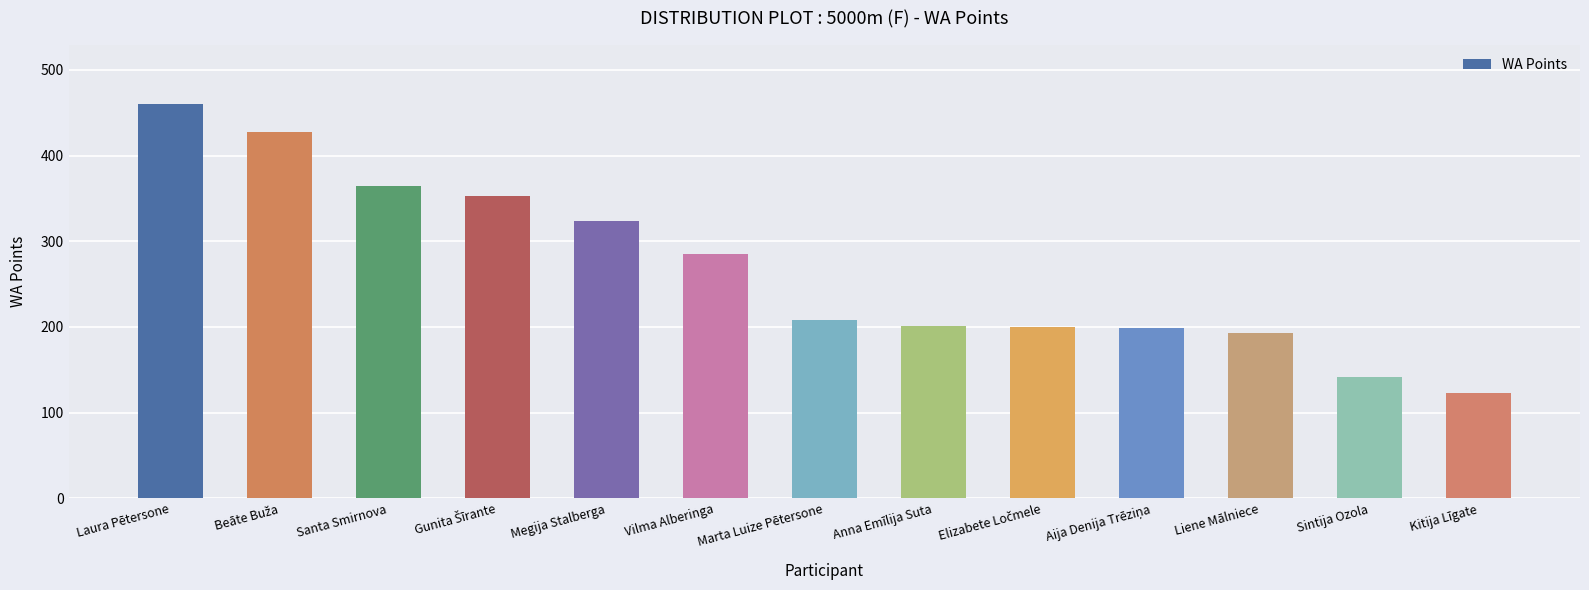

Does the chart contain stacked bars?

No